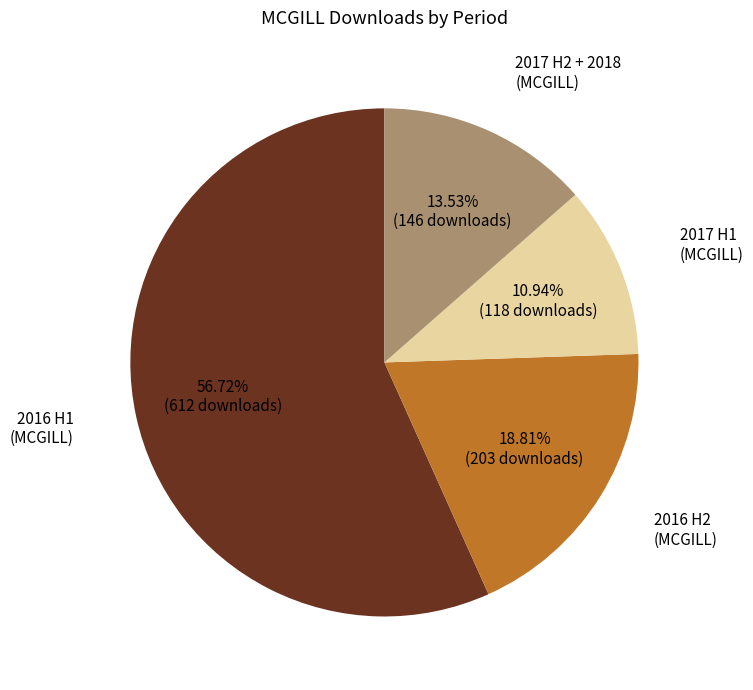

Is there any slice that represents more than half of the pie?

Yes